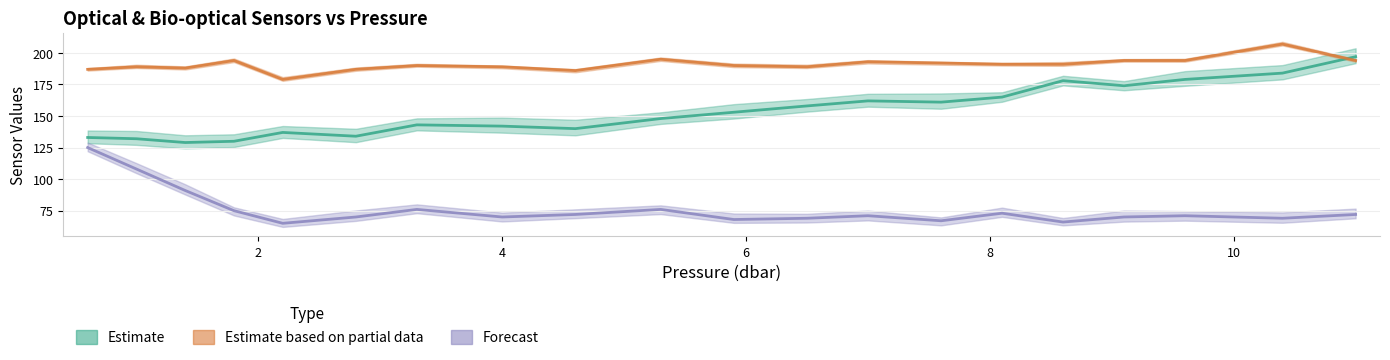

Between 8.6 and 0.6, which is larger?

8.6